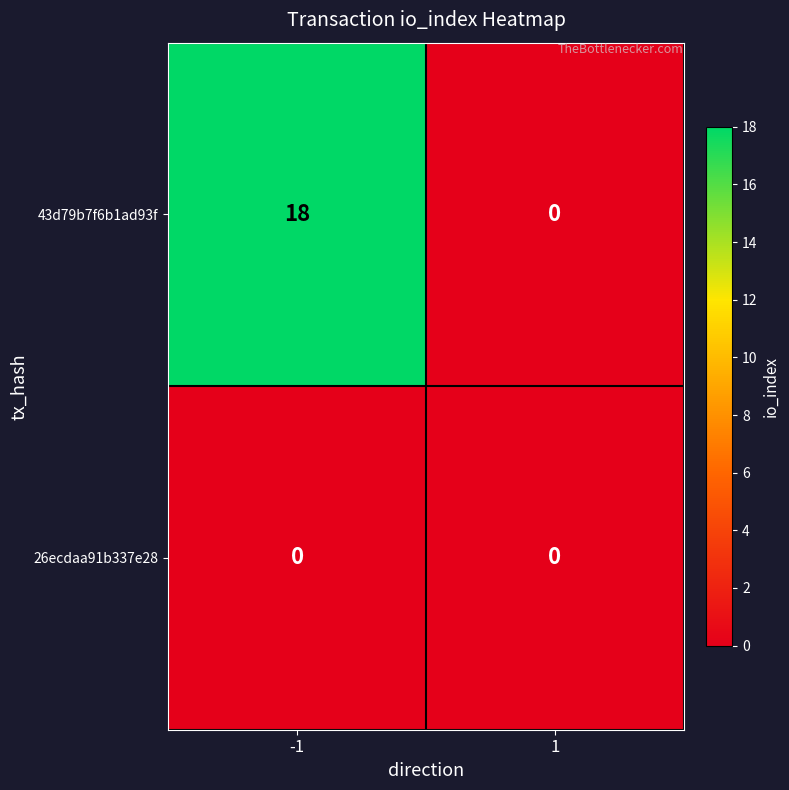

Reading left to right, extract all data points from this chart.

43d79b7f6b1ad93f: -1=18	1=0
26ecdaa91b337e28: -1=0	1=0